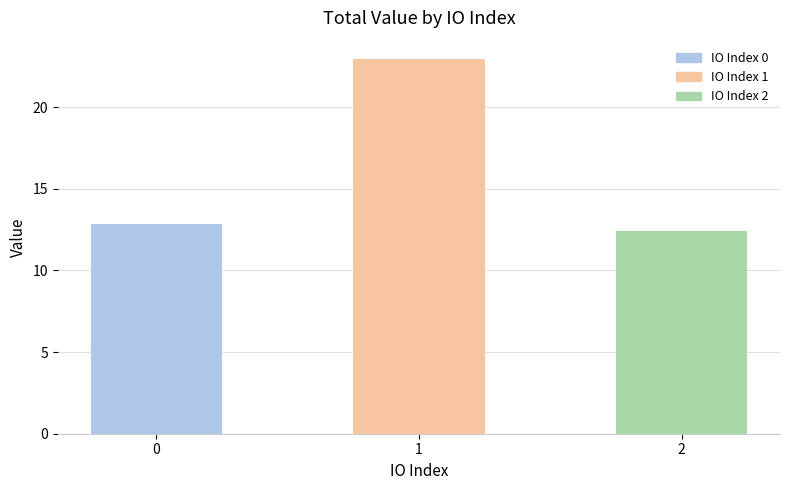

What is the value of the 3rd bar from the left?

12.4